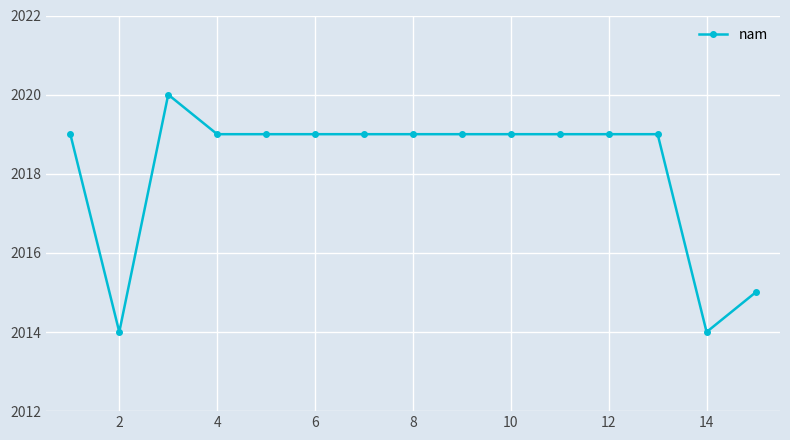

What is the average value?

2018